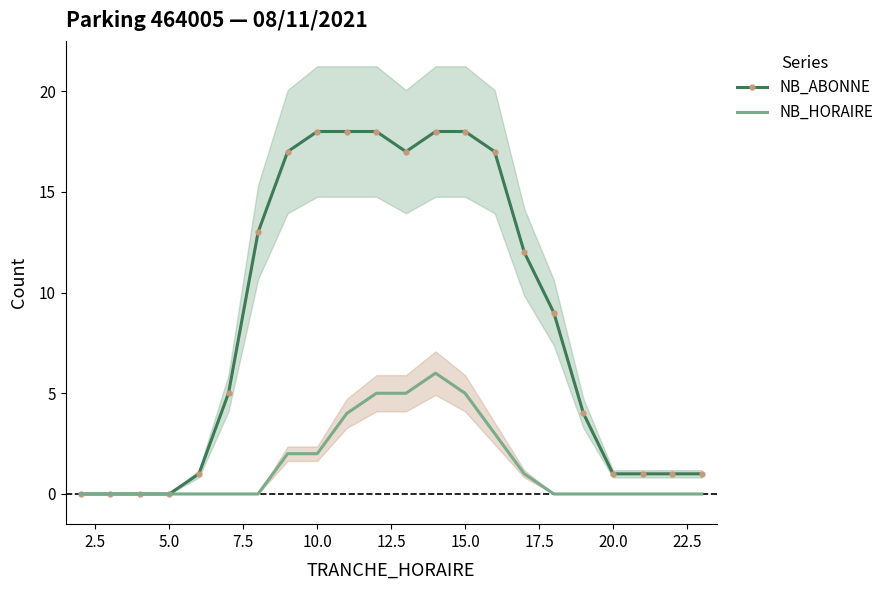

What is the highest value of the NB_HORAIRE series?

6